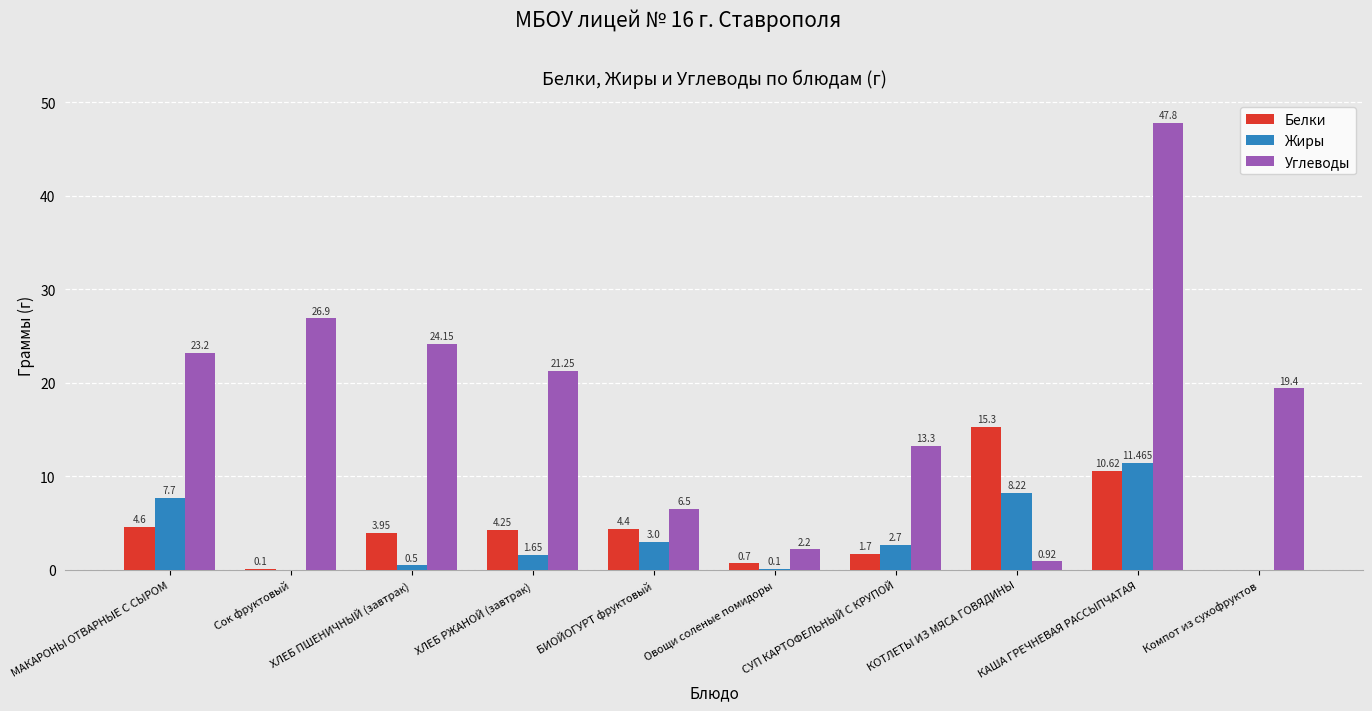

What are all the series names shown in the legend?

Белки, Жиры, Углеводы